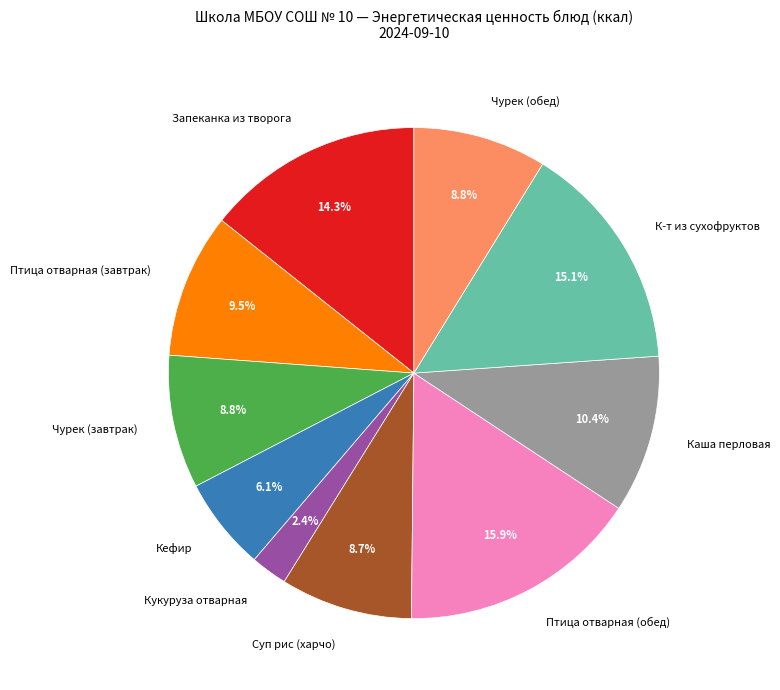

To the nearest percent, what is the combined percentage of Суп рис (харчо) and Кукуруза отварная?

11%